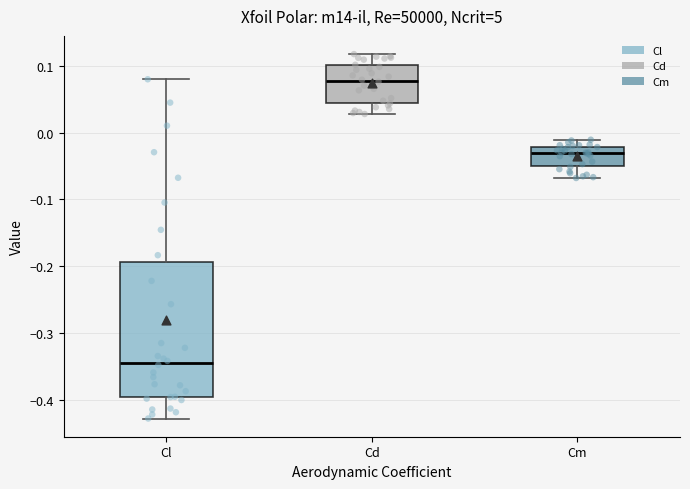

Reading left to right, read every box against the y-axis: the position of its median line, the range the box covers, and the ends of its whiskers. The values are not printed on the chart, so give them approximately, as read against the axis.

Cl: median -0.34, box -0.40 to -0.19, whiskers -0.43 to 0.08
Cd: median 0.08, box 0.04 to 0.10, whiskers 0.03 to 0.12
Cm: median -0.03, box -0.05 to -0.02, whiskers -0.07 to -0.01